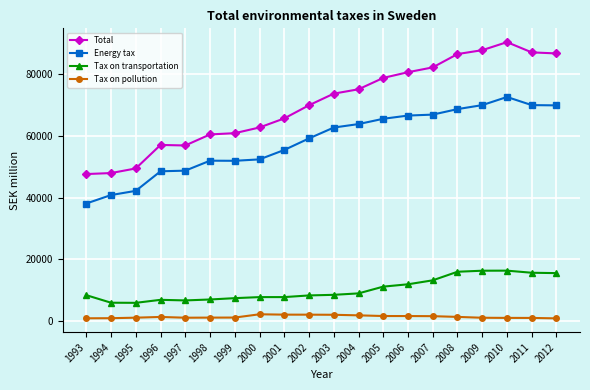

Between 2002 and 2010, which series saw the biggest shift?

Total